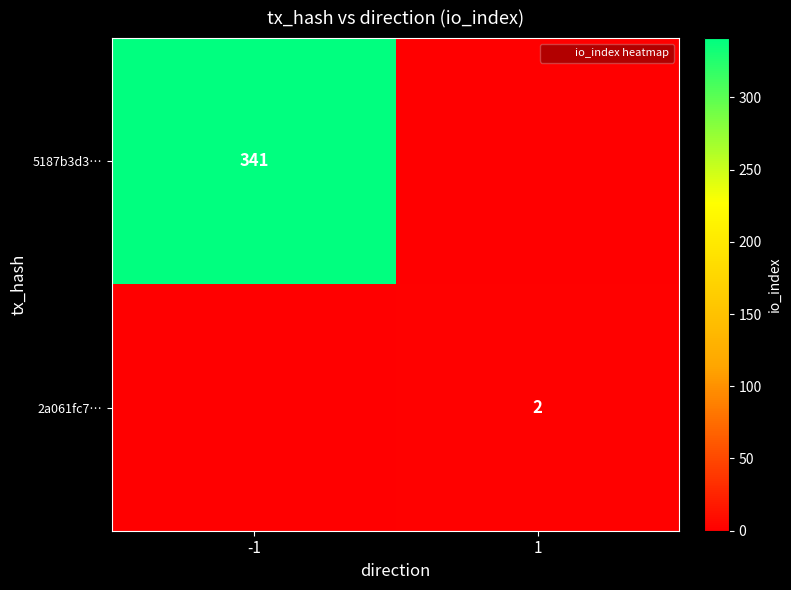

List the series in order of their peak value, lowest first.

2a061fc7…, 5187b3d3…